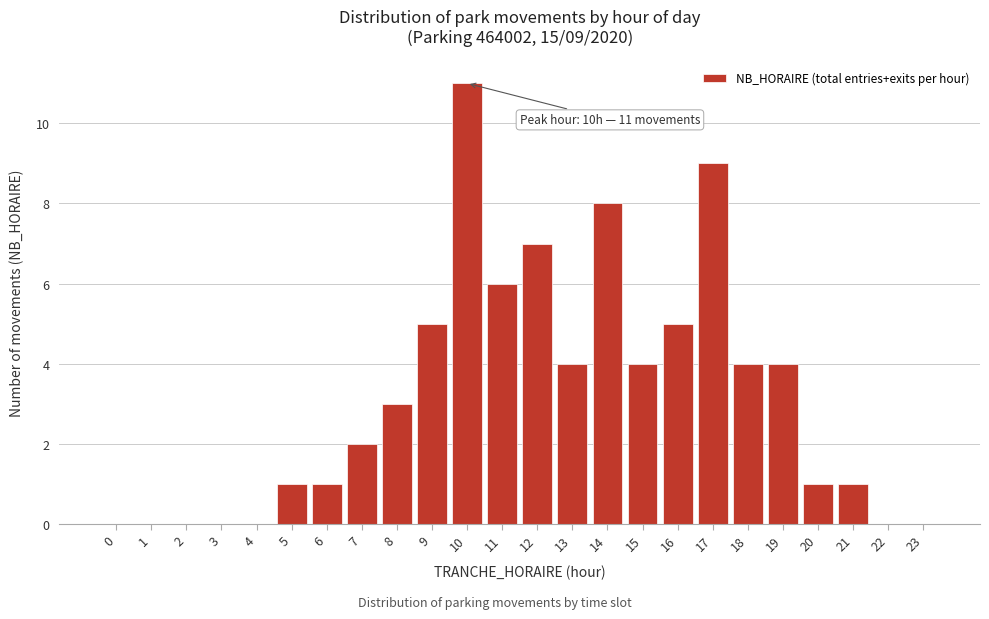

Reading left to right, what are all the values shown in this chart?

0=0	1=0	2=0	3=0	4=0	5=1	6=1	7=2	8=3	9=5	10=11	11=6	12=7	13=4	14=8	15=4	16=5	17=9	18=4	19=4	20=1	21=1	22=0	23=0